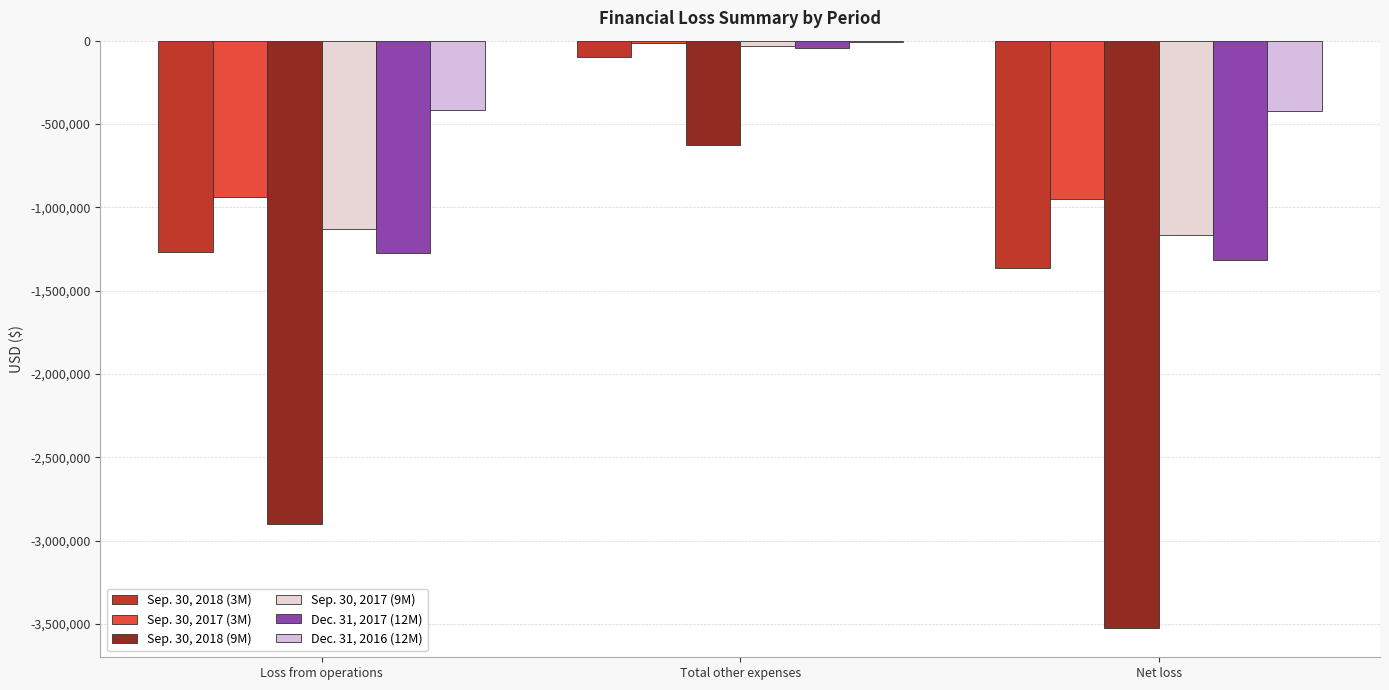

Which series has the largest range (max minus min)?

Sep. 30, 2018 (9M)